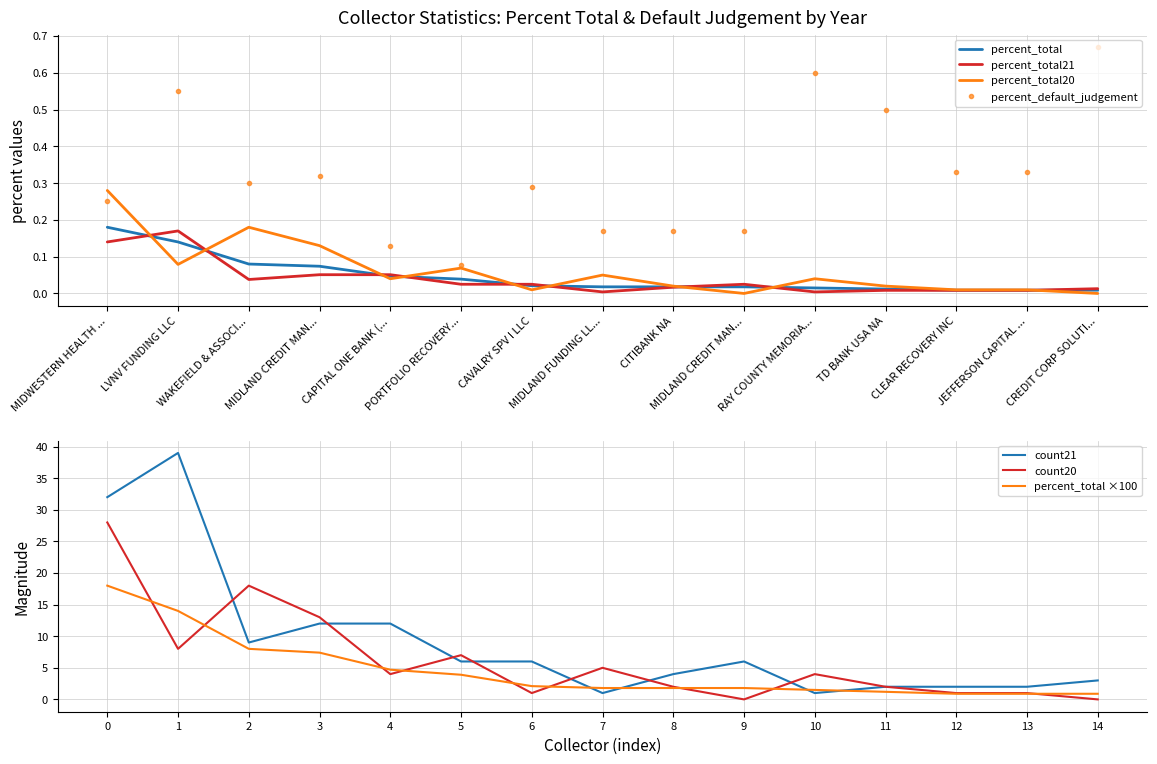

What is the difference between the percent_default_judgement values at TD BANK USA NA and CLEAR RECOVERY INC?

0.2